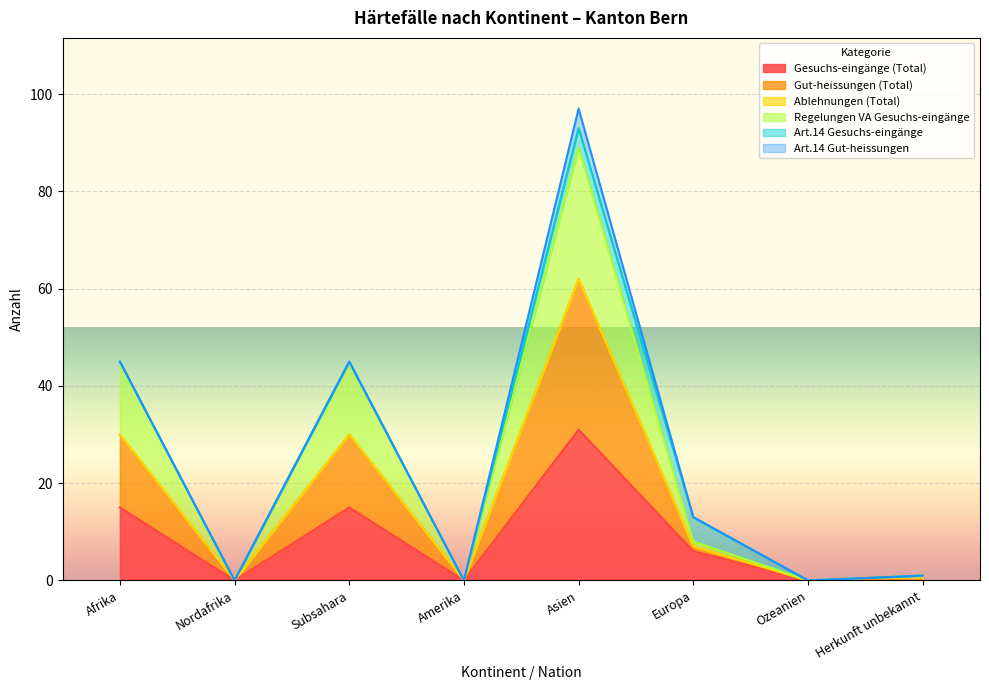

How many interior local peaks does the Gut-heissungen (Total) series have?

2